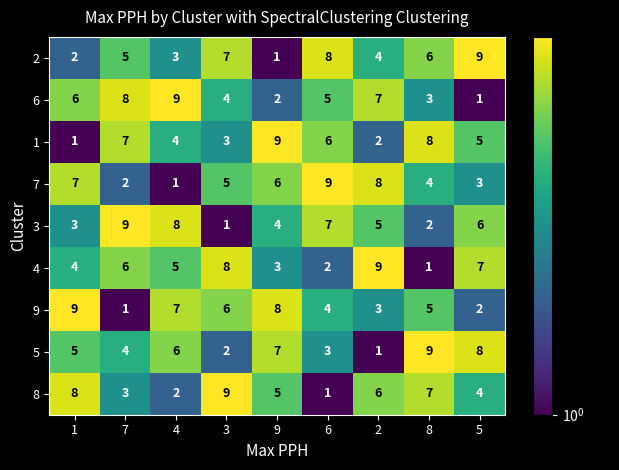

Count the number of categories in the chart.

9